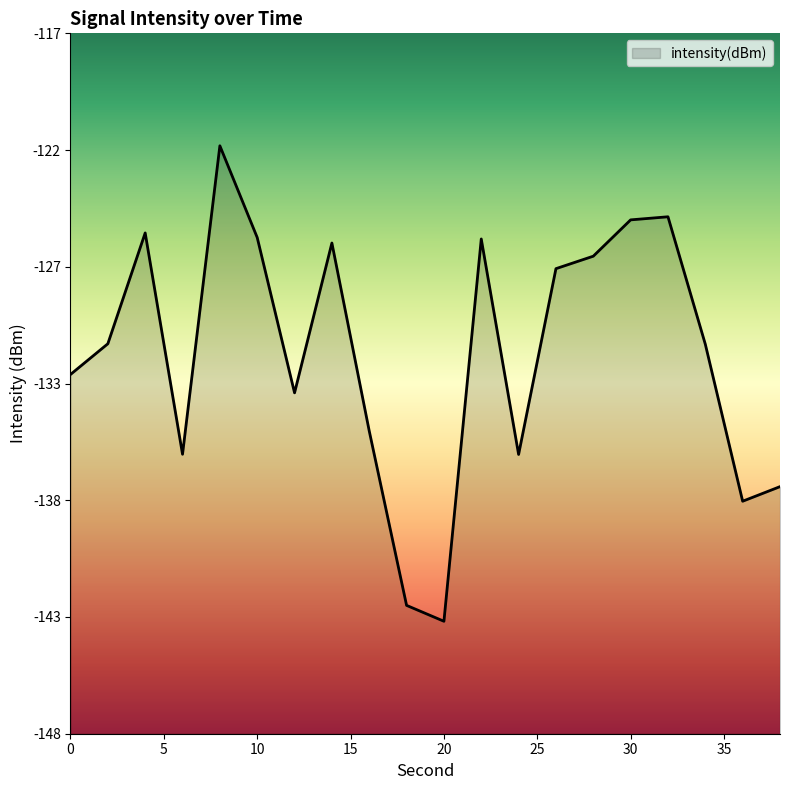

At which category does the data reach its first local valley?

6